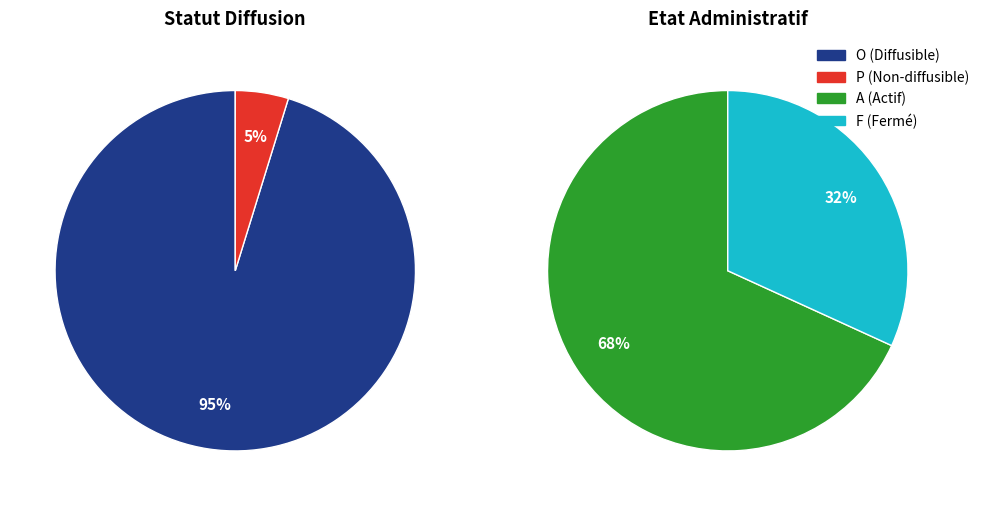

Combined, do O and P account for over 50%?

Yes